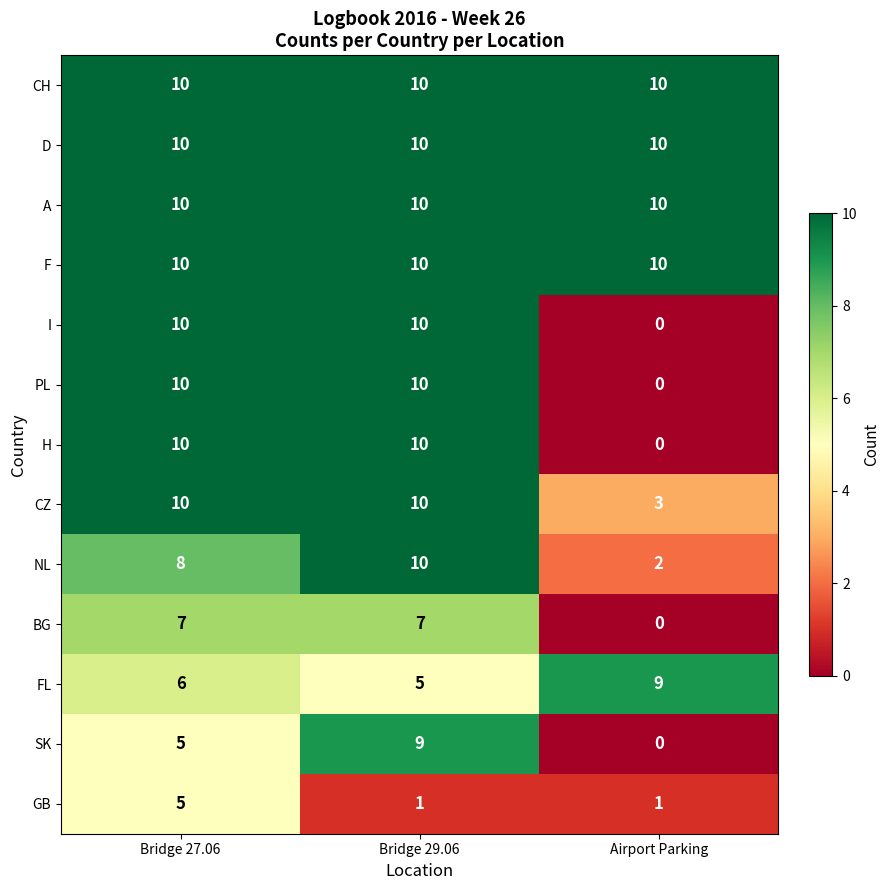

How many data points does each series have?

3